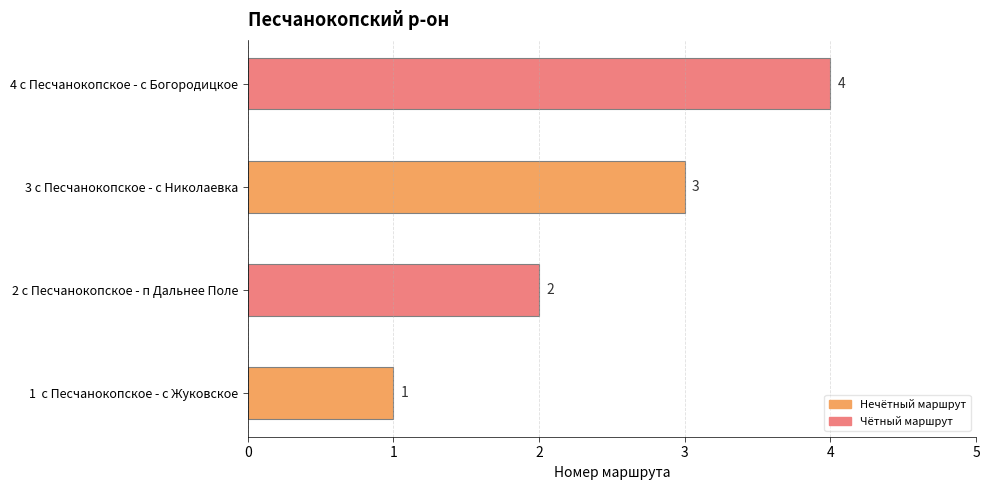

At which label is the value closest to 2?

2 с Песчанокопское - п Дальнее Поле